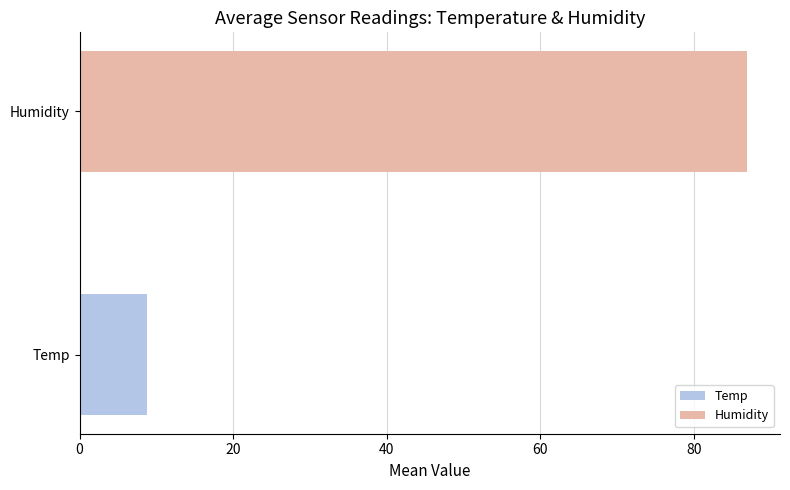

What is the ratio of the value at Humidity to the value at Temp?

9.9